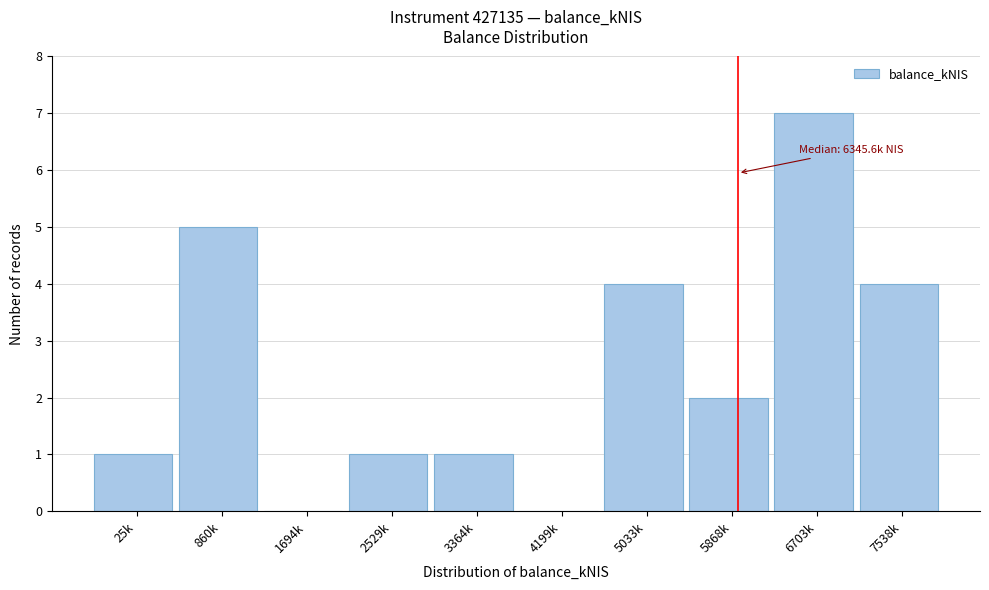

Reading left to right, list all the values displayed in this chart.

25k=1	860k=5	1694k=0	2529k=1	3364k=1	4199k=0	5033k=4	5868k=2	6703k=7	7538k=4